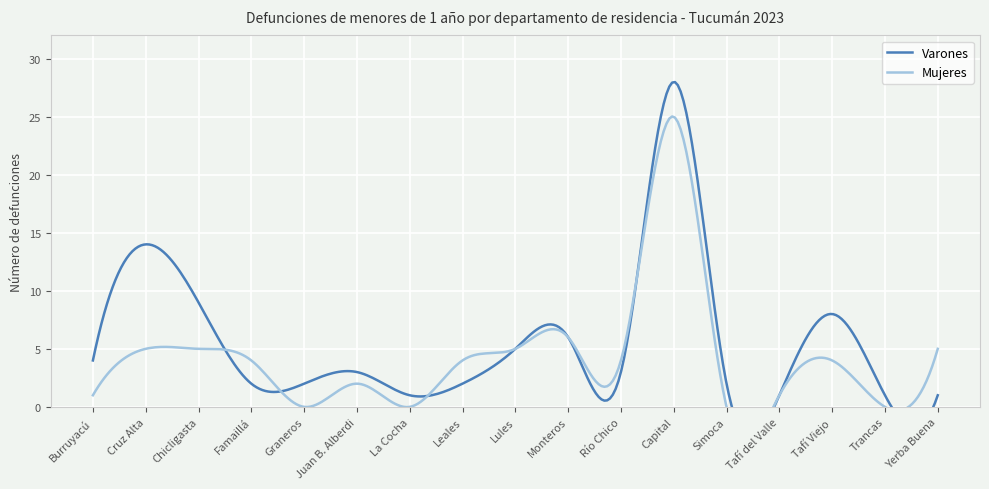

What is the total value across all series at Tafí del Valle?

2